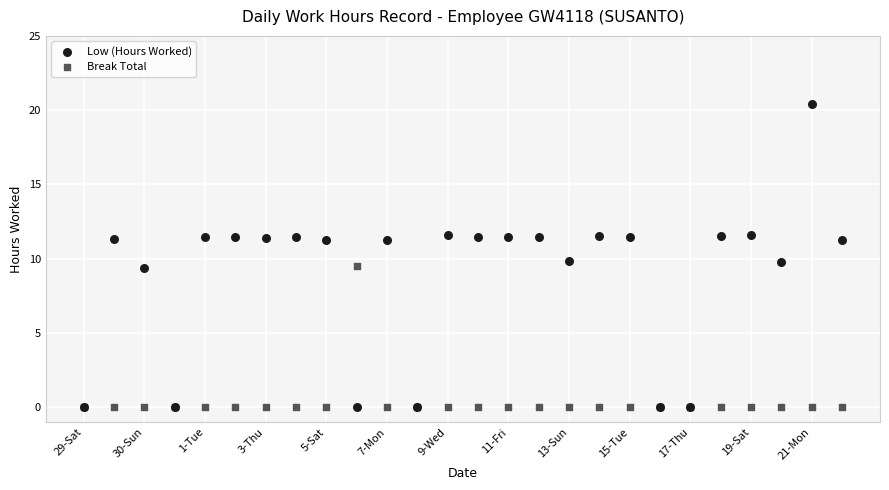

Which series reaches the maximum Y coordinate?

Low (Hours Worked)